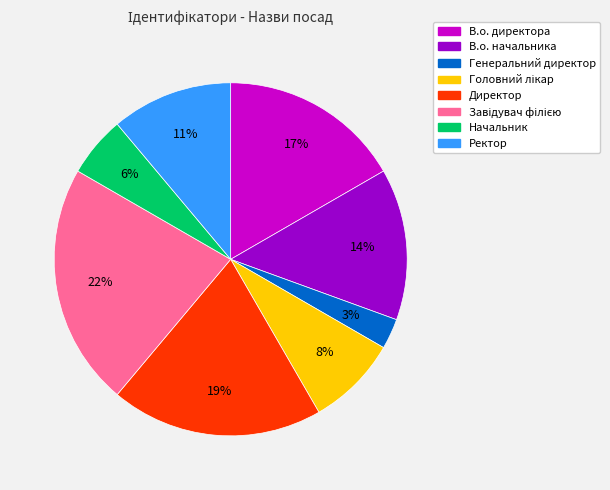

Combined, do Генеральний директор and В.о. начальника account for over 50%?

No